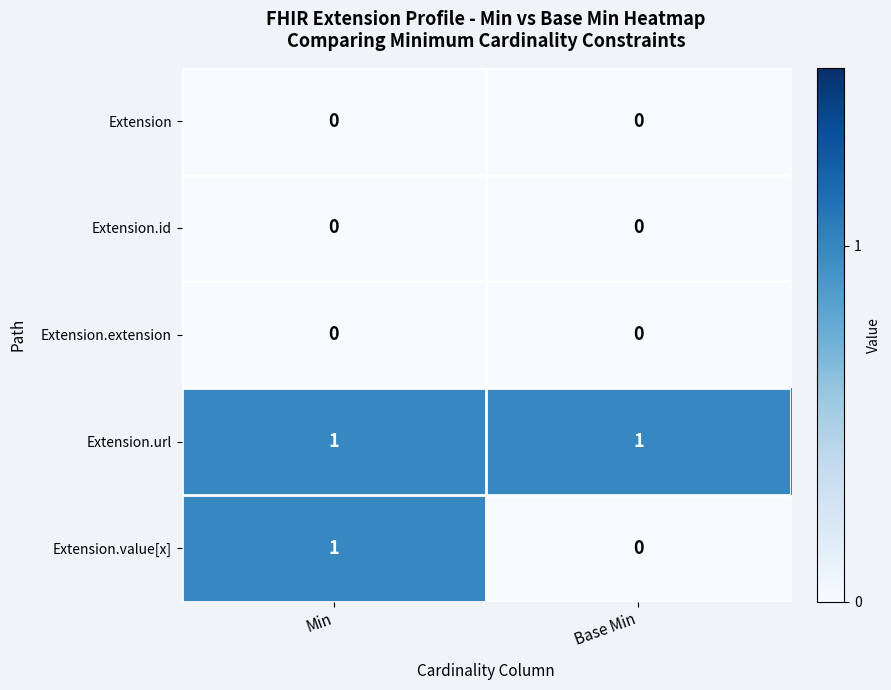

At which category is the sum across all series the highest?

Min